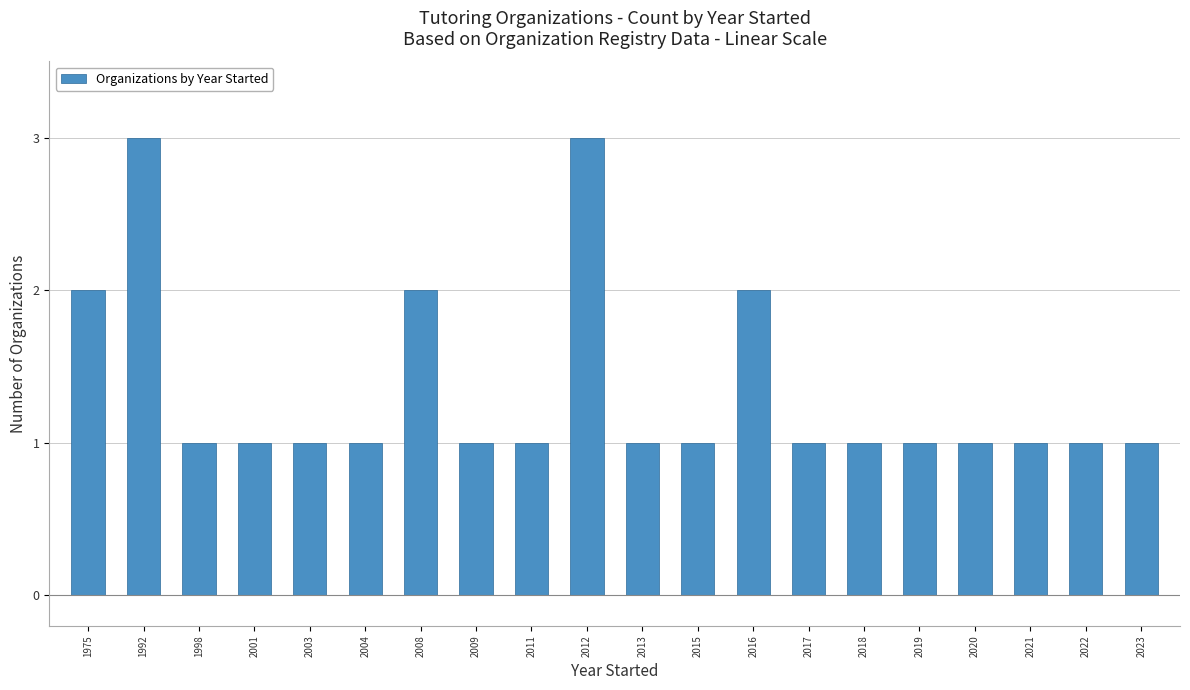

True or false: the data shows 3 at 2016.

False